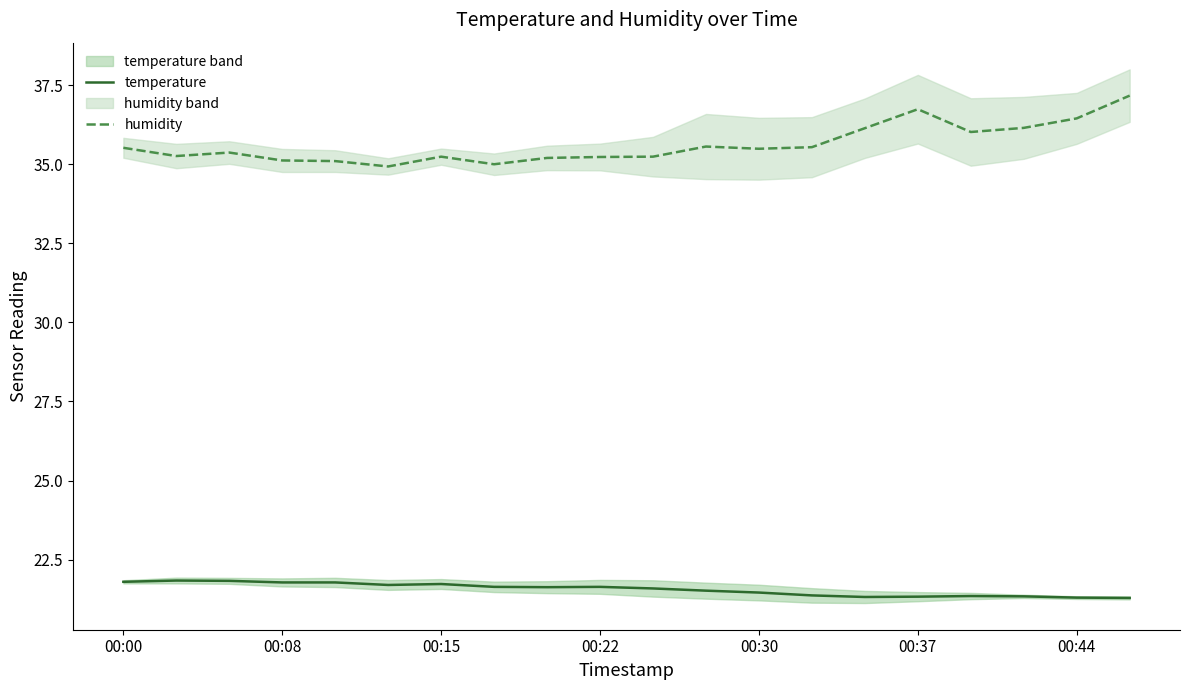

What is the value of the humidity point at the 9th from the left?

35.2